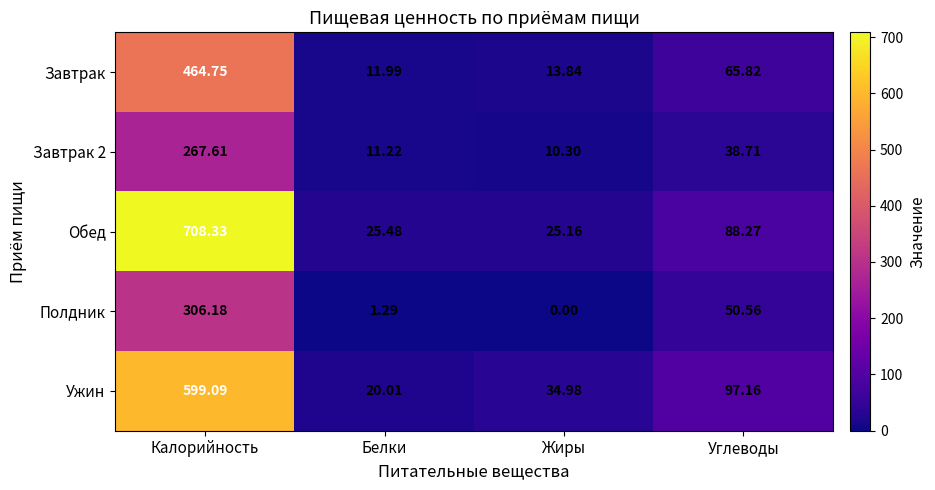

Rank the categories by Полдник value from highest to lowest.

Калорийность, Углеводы, Белки, Жиры